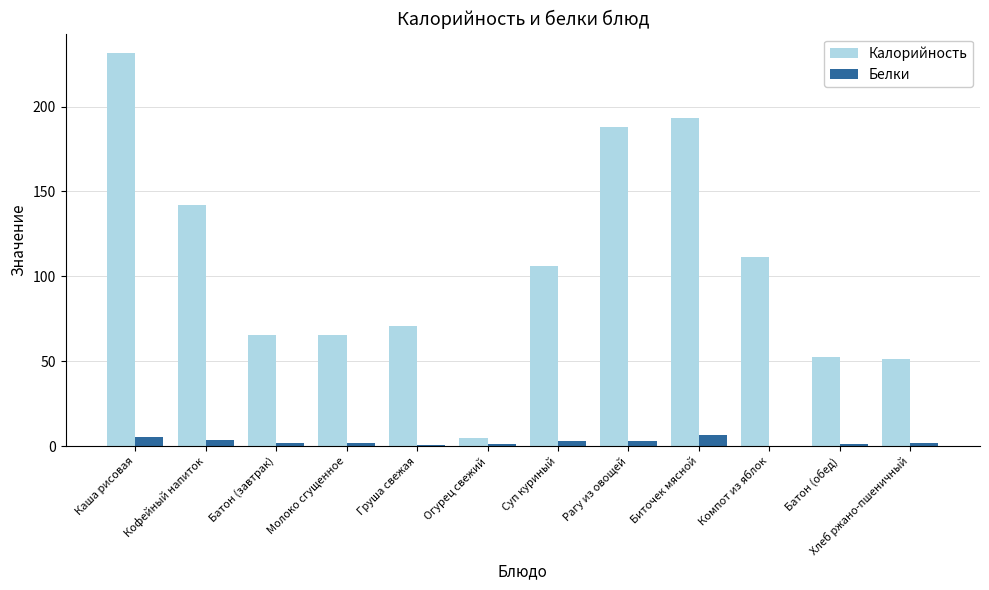

Which series has the largest range (max minus min)?

Калорийность